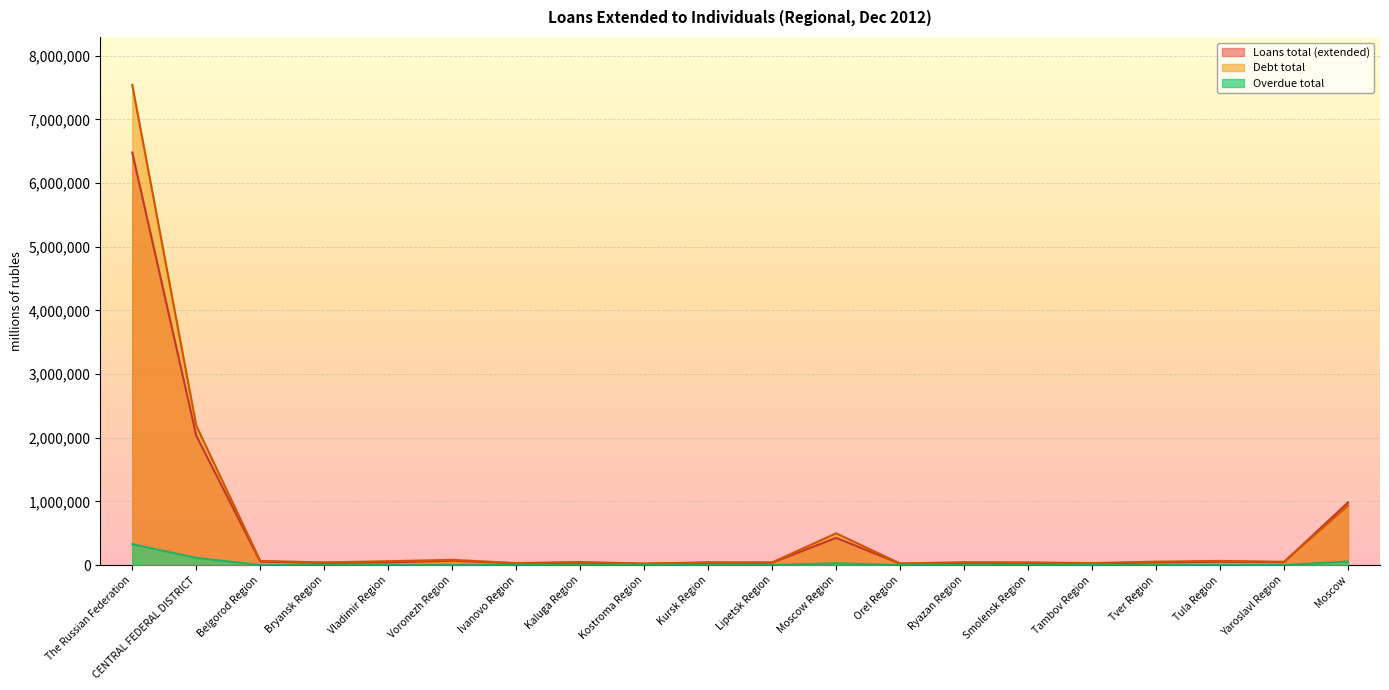

At how many categories does at least one series exceed 2016736?

2